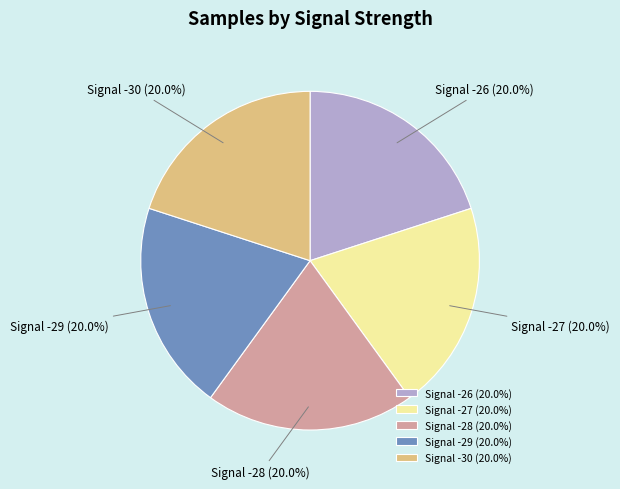

What portion of the pie excludes Signal -28?

80.0%